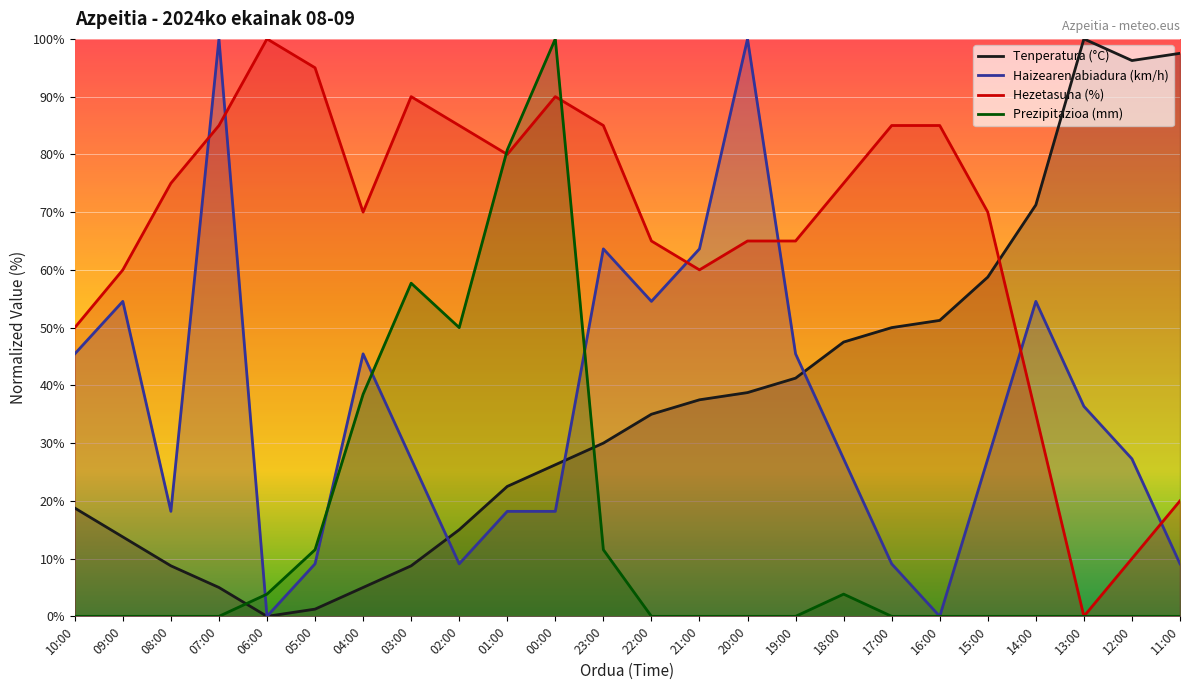

Rank the series by their maximum value, from highest to lowest.

Tenperatura (°C), Haizearen abiadura (km/h), Hezetasuna (%), Prezipitazioa (mm)